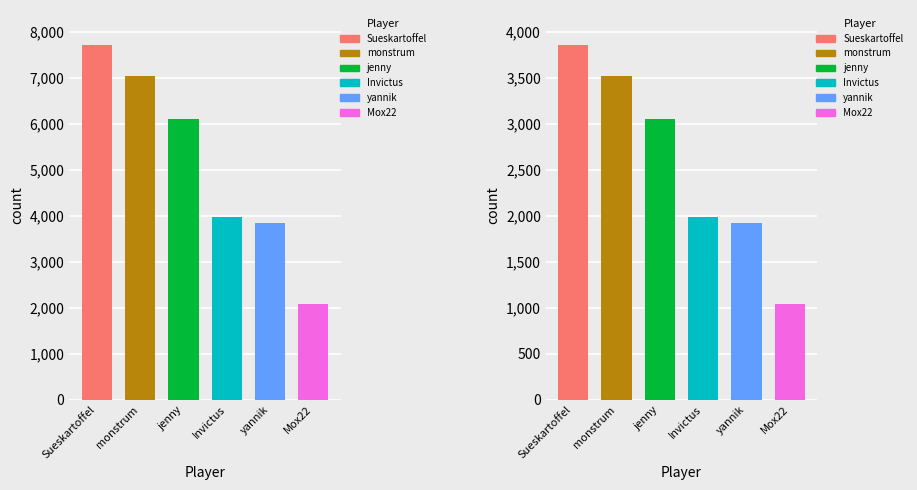

At how many categories does at least one series exceed 2613?

5